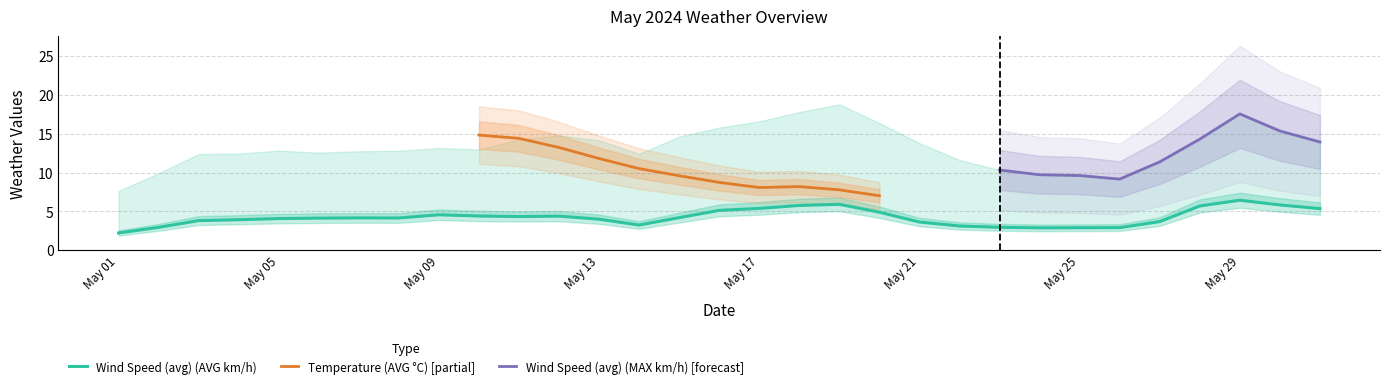

At how many categories does at least one series exceed 21?

4